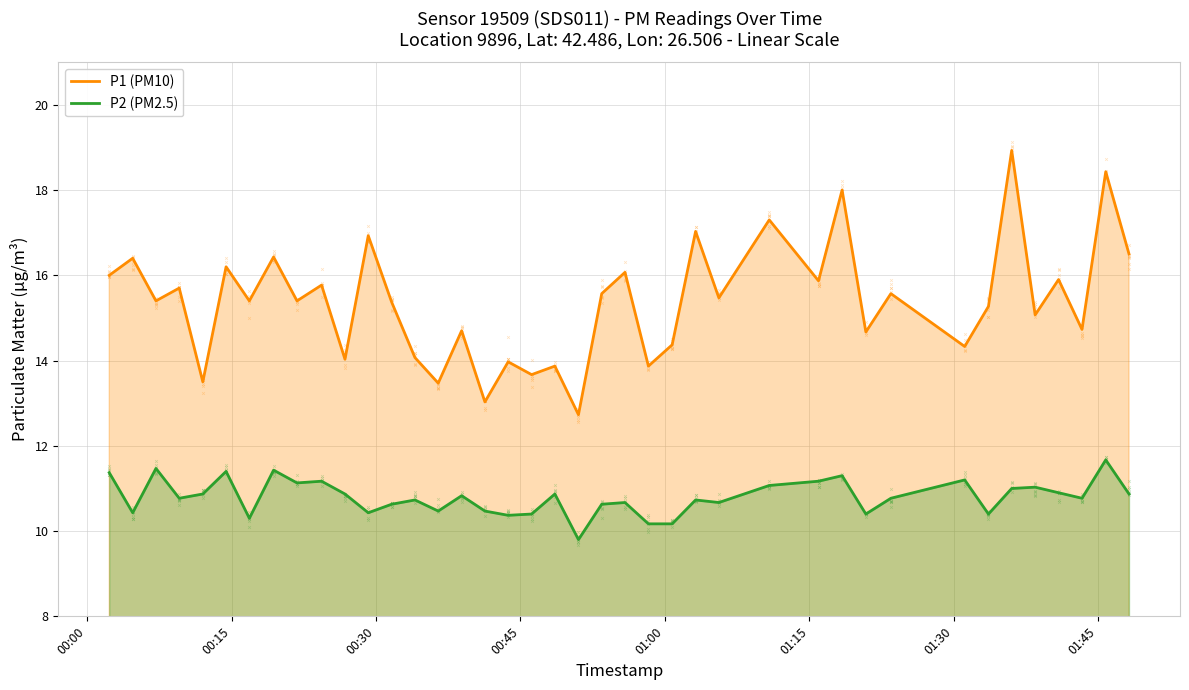

At how many categories does at least one series exceed 11?

40